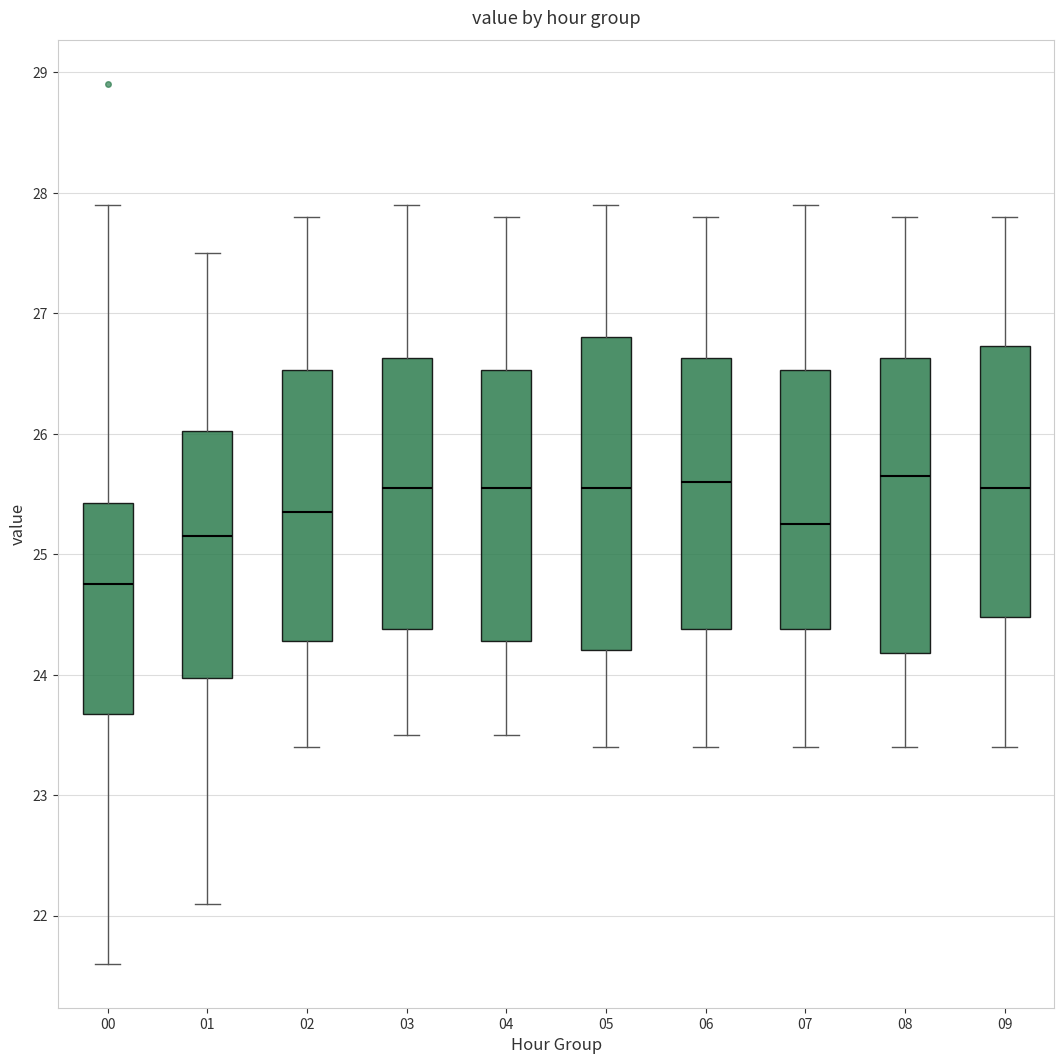

Where does the median line of the box at x = 04 sit on the y-axis? The values are not printed on the chart, so give them approximately, as read against the axis.

25.6